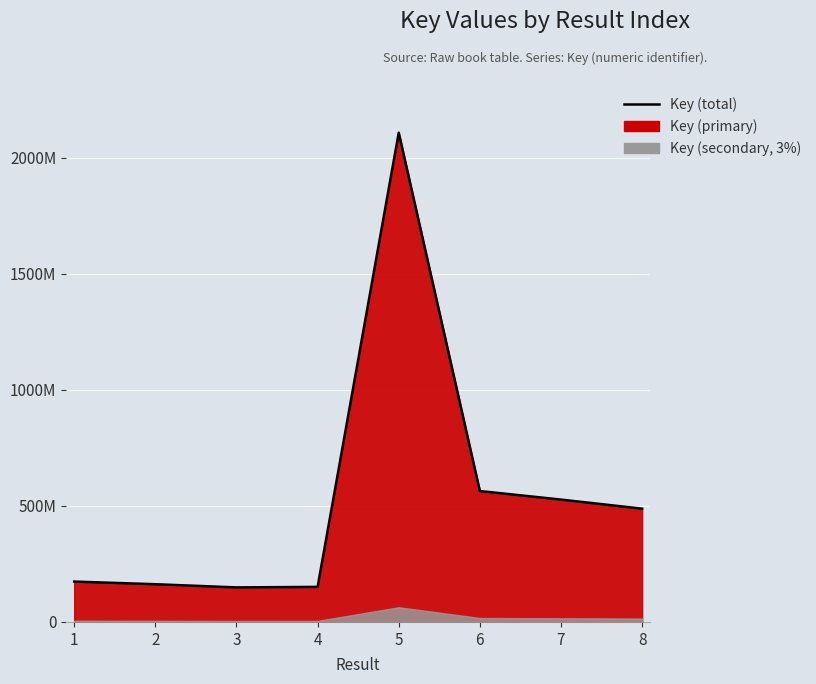

What is the smallest value displayed?

148893805